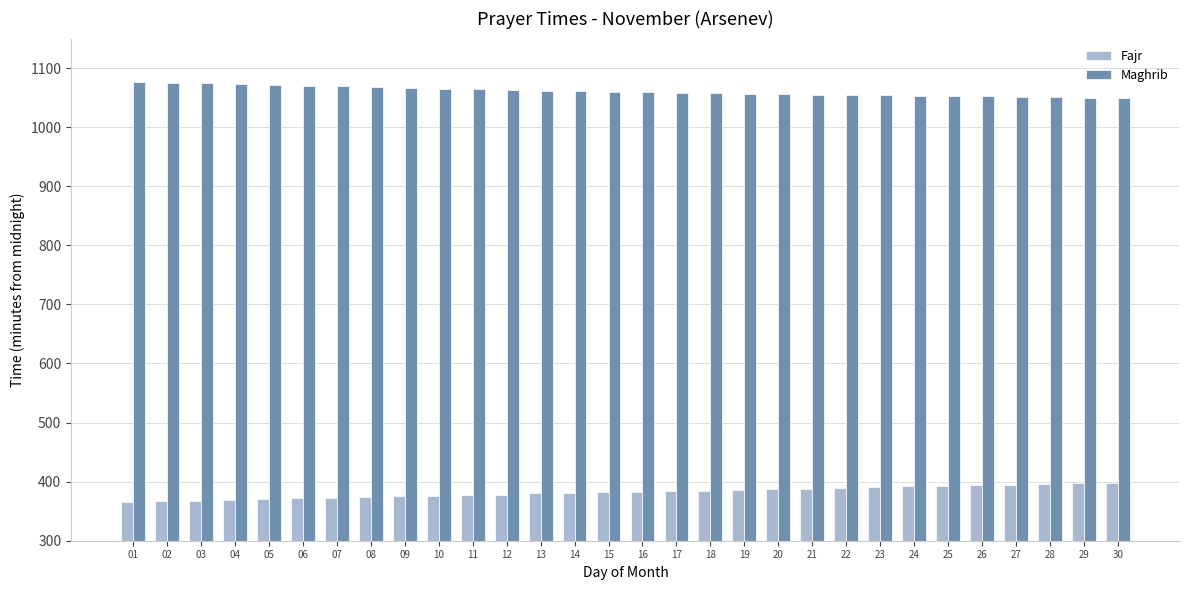

At how many categories does at least one series exceed 496?

30